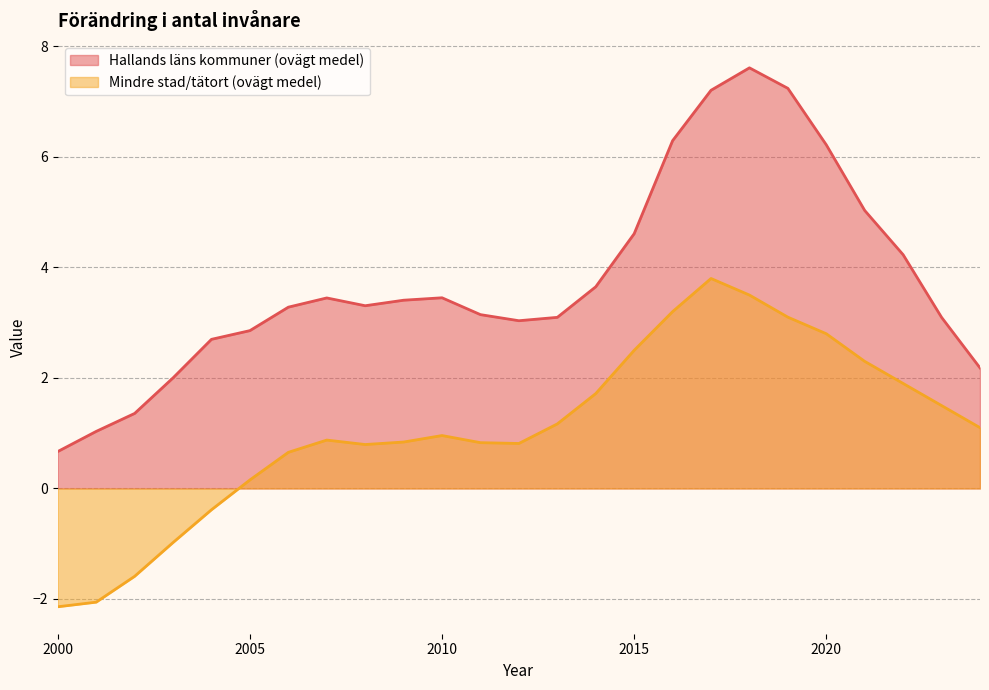

How many positive values does the Mindre stad/tätort (ovägt medel) series have?

20